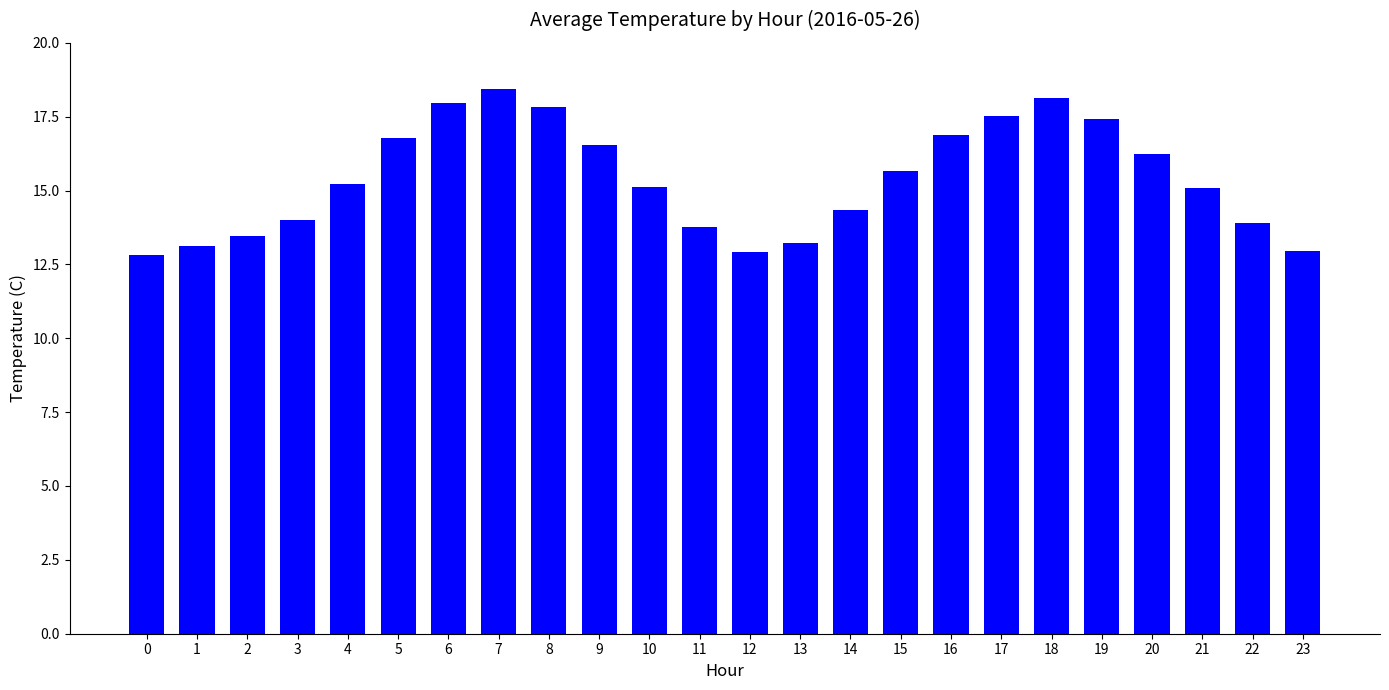

What value does the data have at 18?

18.1